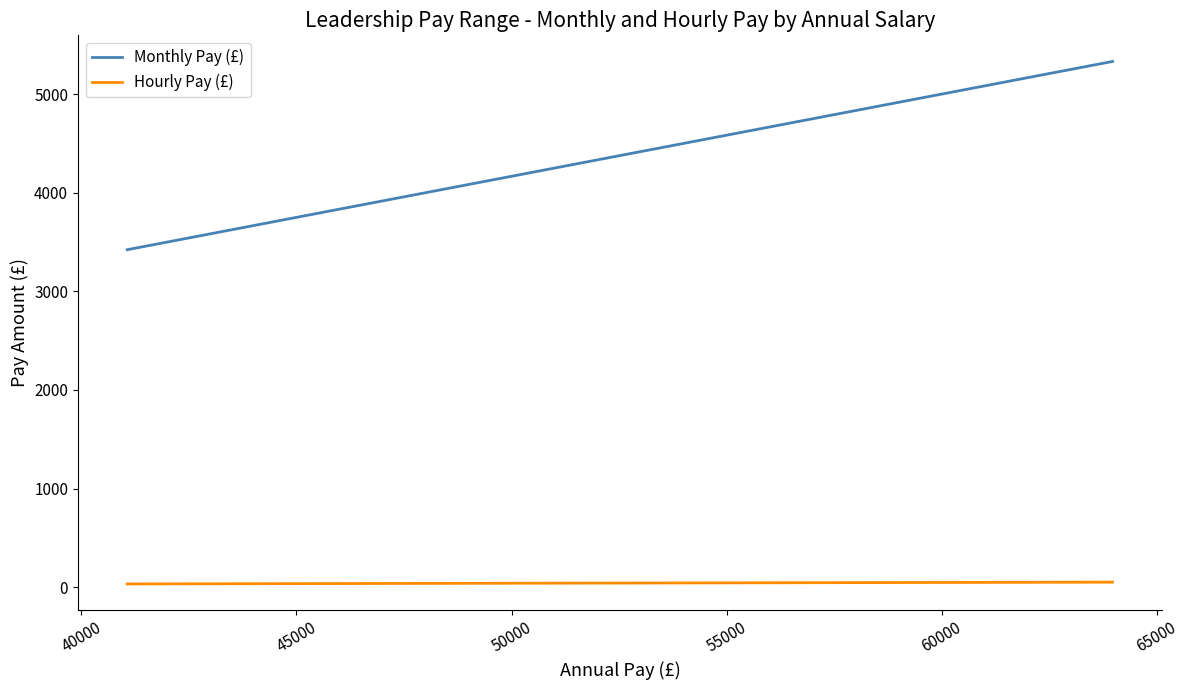

Which series has the largest total across all categories?

Monthly Pay (£)